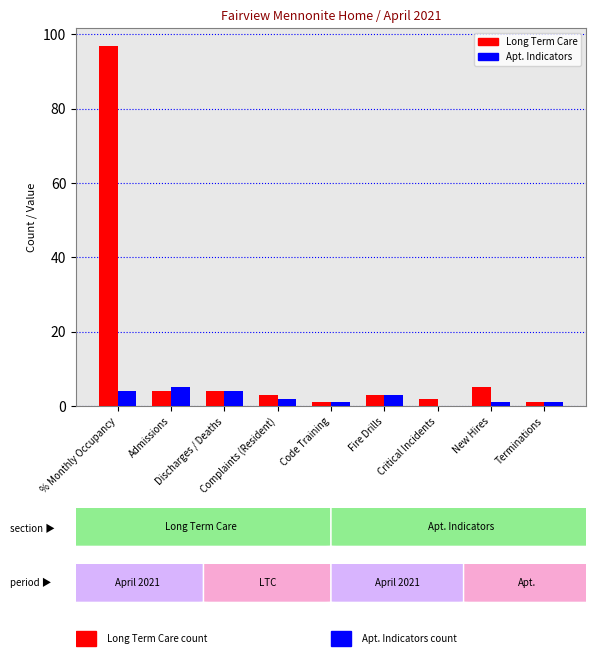

Where is Apt. Indicators nearest to the value 2?

Complaints (Resident)